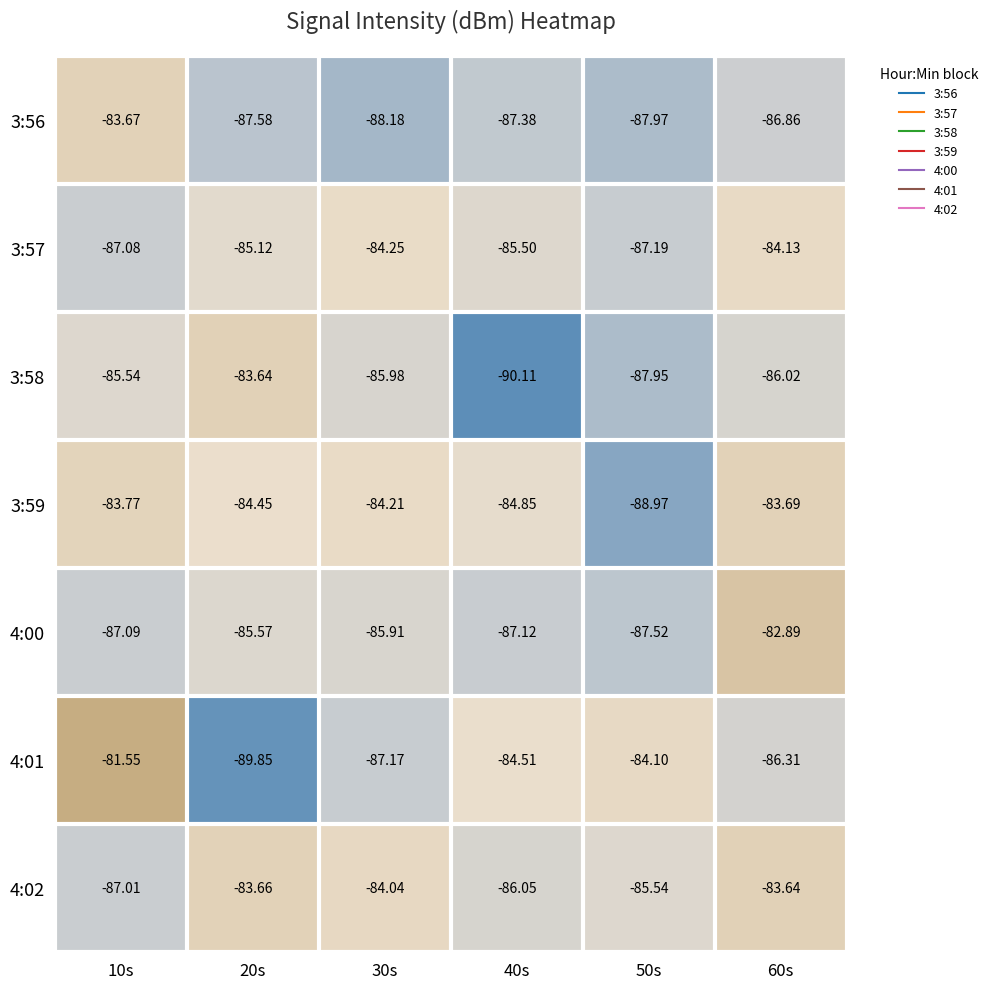

Is the value of 4:02 at 50s greater than the value of 3:56 at 20s?

Yes